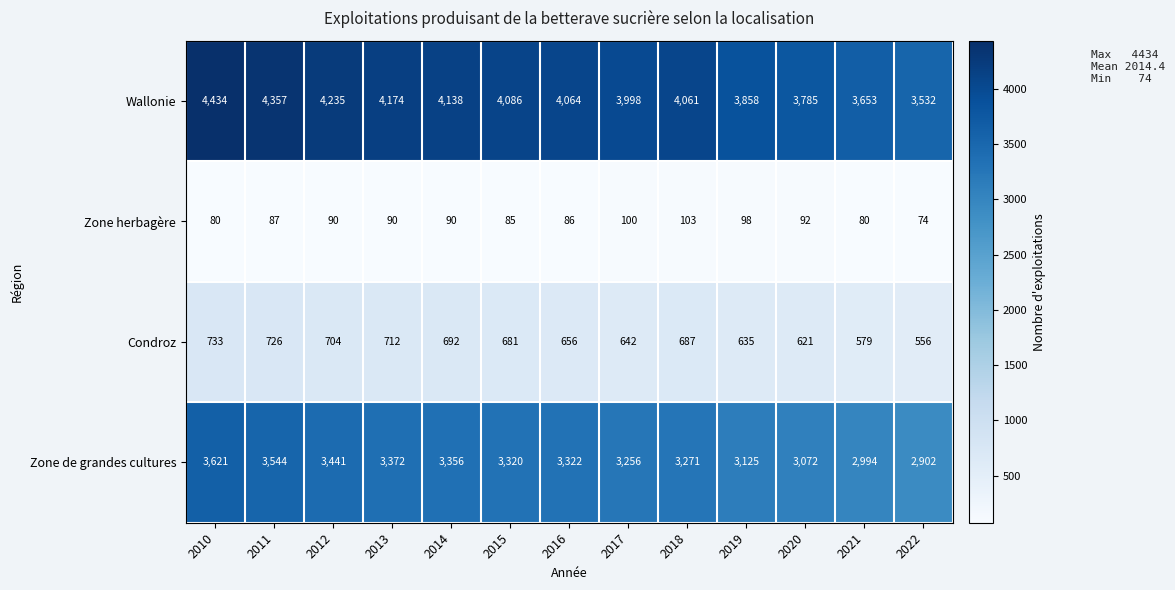

What is the greatest value displayed?

4434